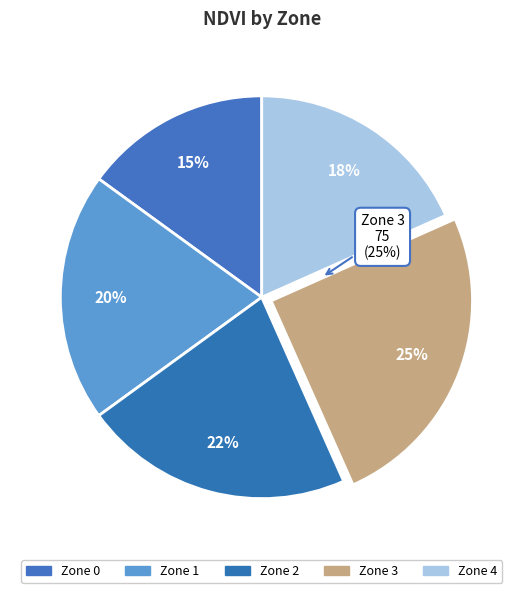

Is Zone 3 the majority of the pie?

No